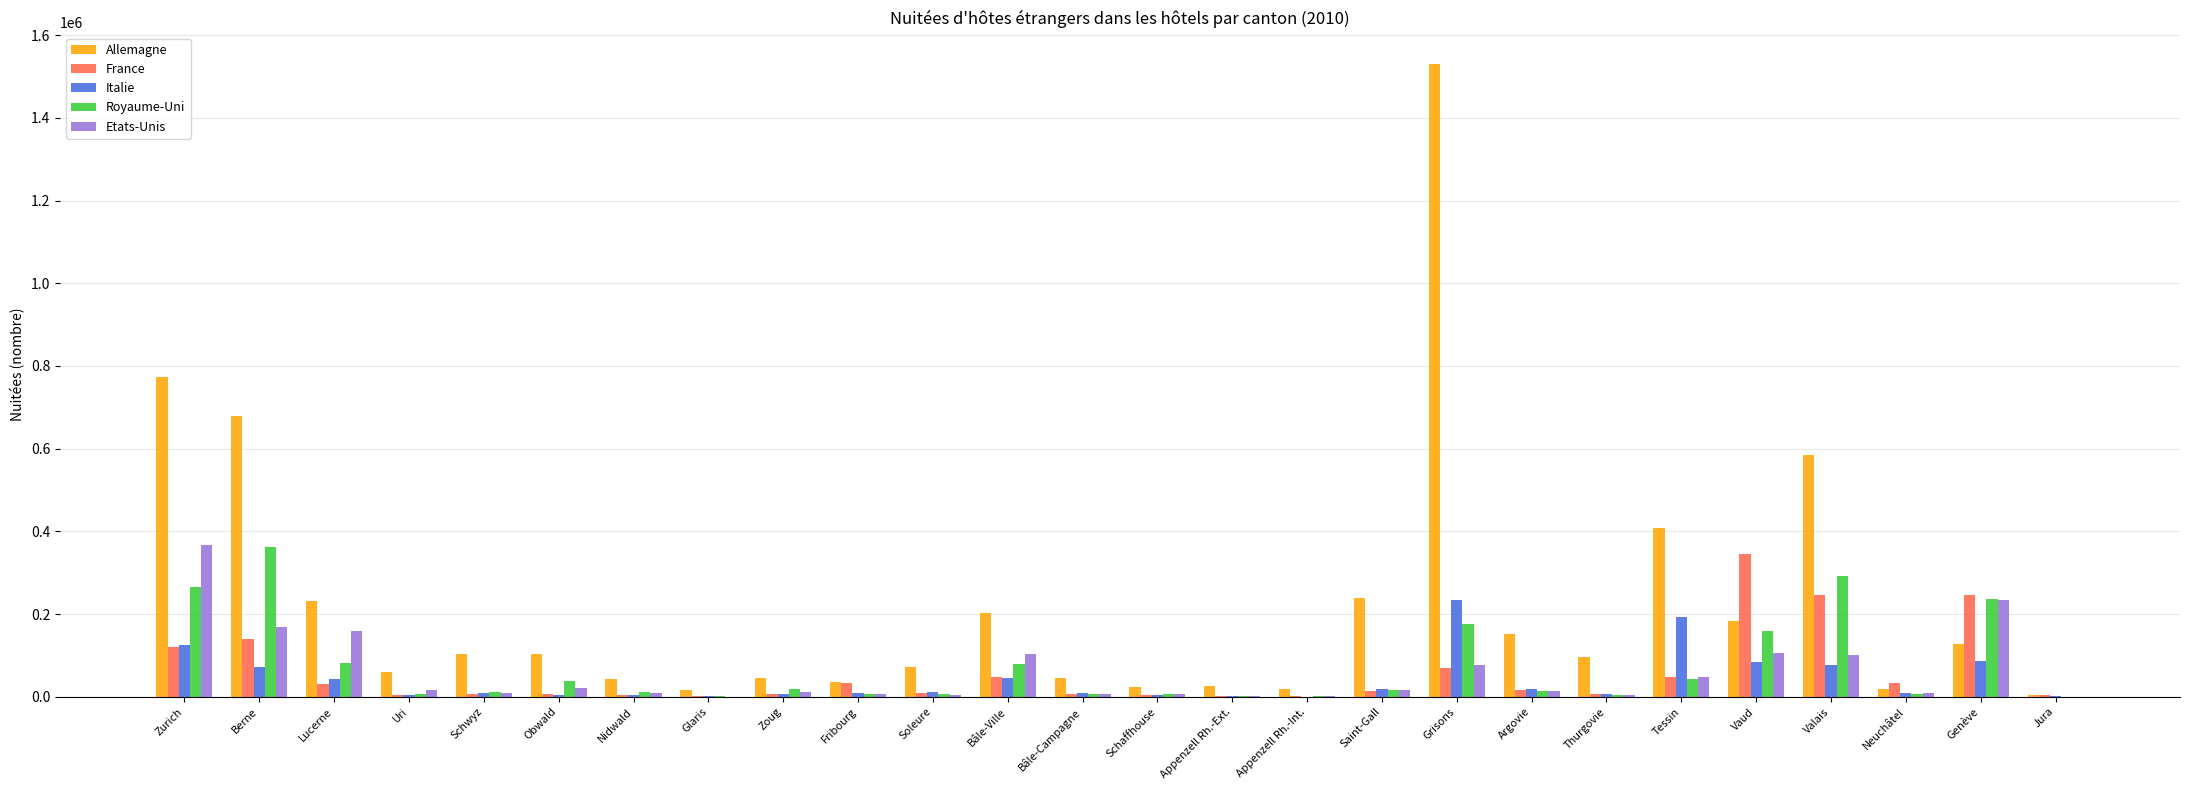

What is the maximum value shown in the chart?

1530056